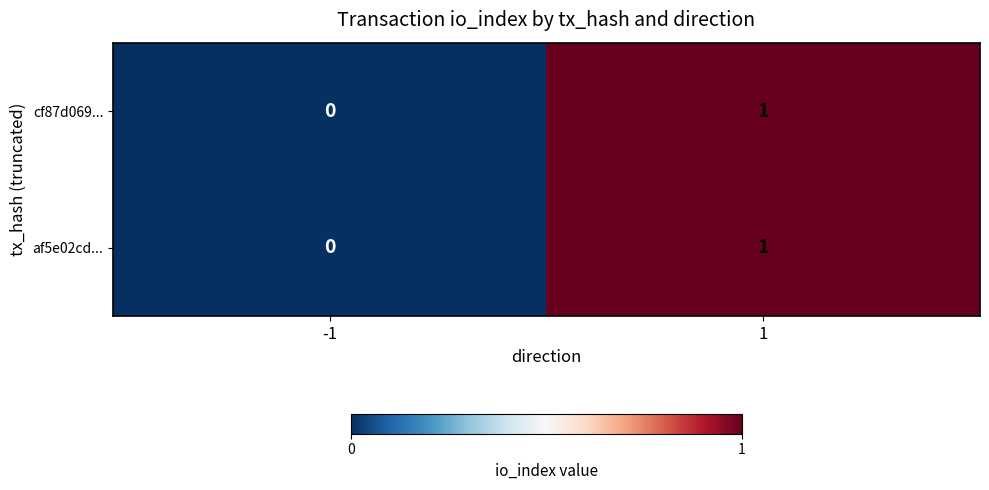

Which category has the highest value across all series?

1